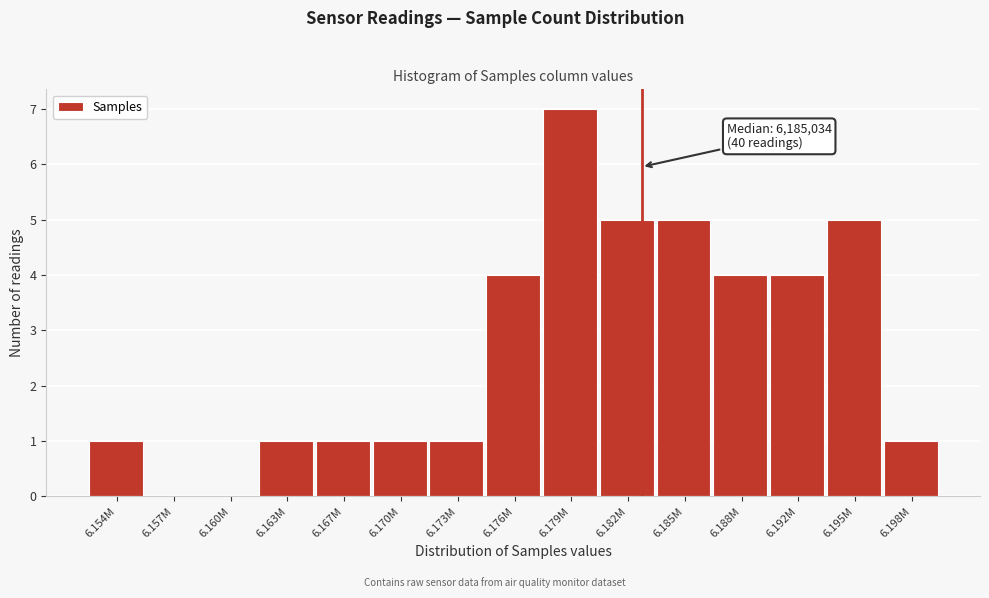

Reading left to right, what are all the values shown in this chart?

6.154M=1	6.157M=0	6.160M=0	6.163M=1	6.167M=1	6.170M=1	6.173M=1	6.176M=4	6.179M=7	6.182M=5	6.185M=5	6.188M=4	6.192M=4	6.195M=5	6.198M=1